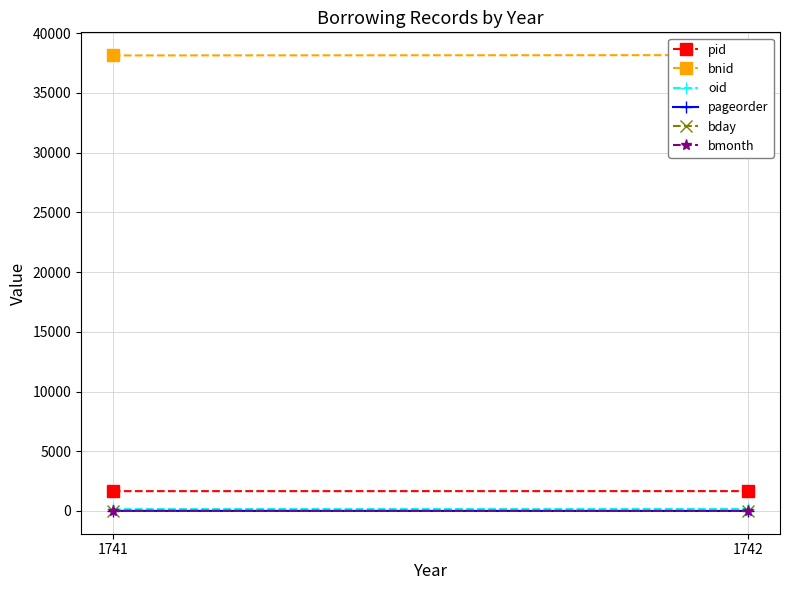

Which series has the largest total across all categories?

bnid